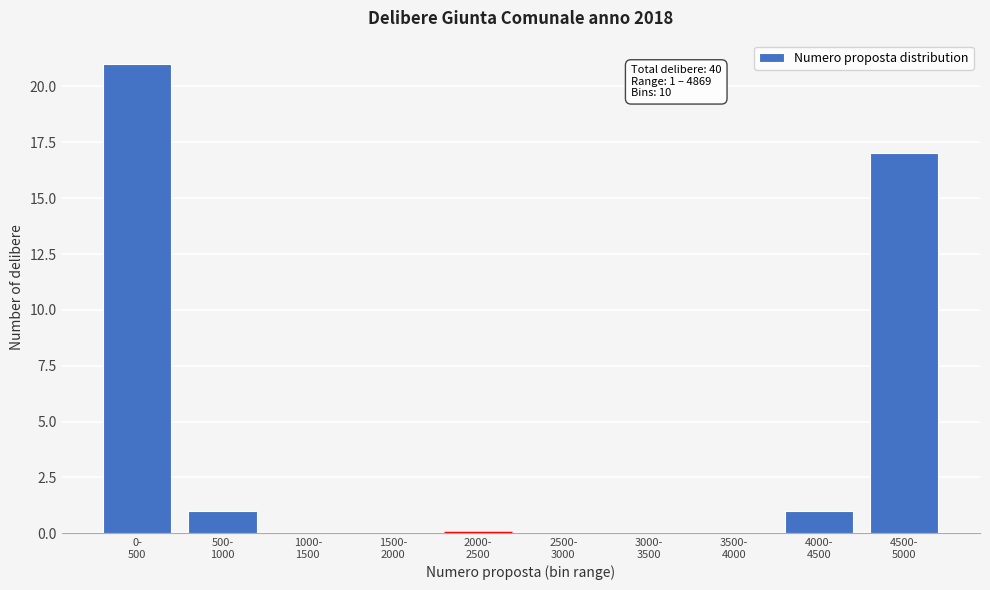

What is the sum of all values?

40